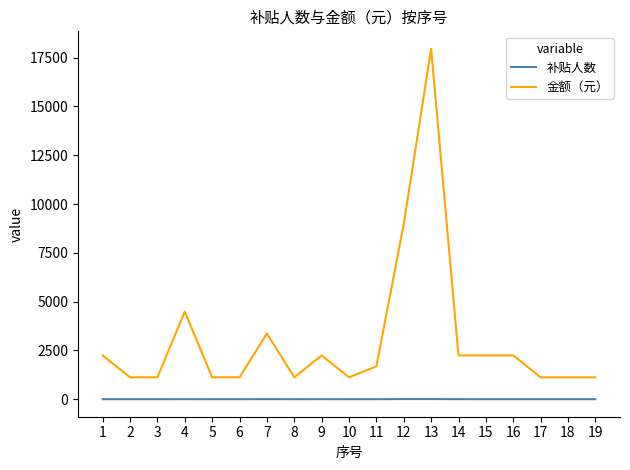

The value of 金额（元） at 10 is 1122.1. True or false?

True